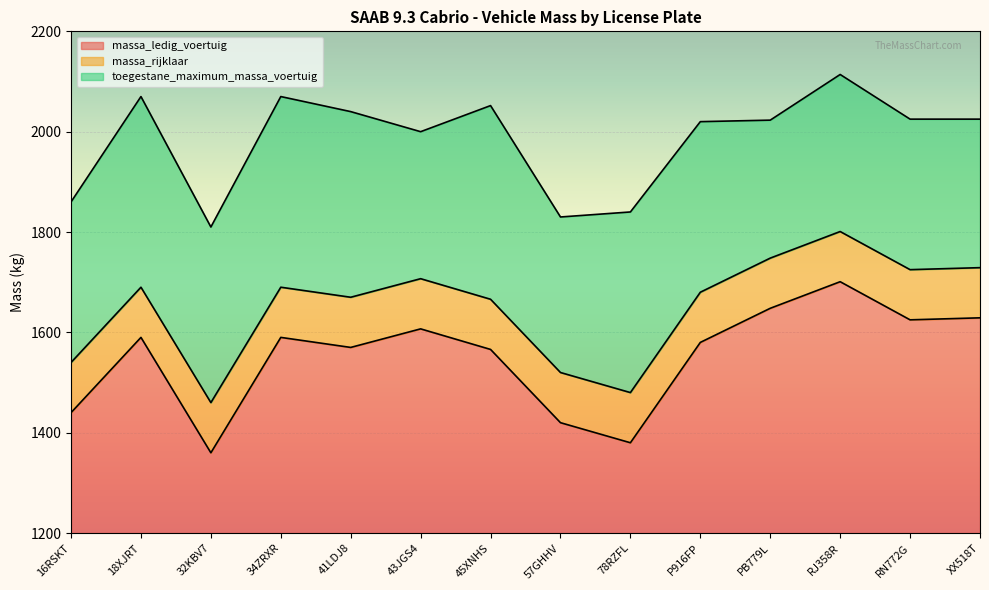

Where is the first local maximum for toegestane_maximum_massa_voertuig?

18XJRT